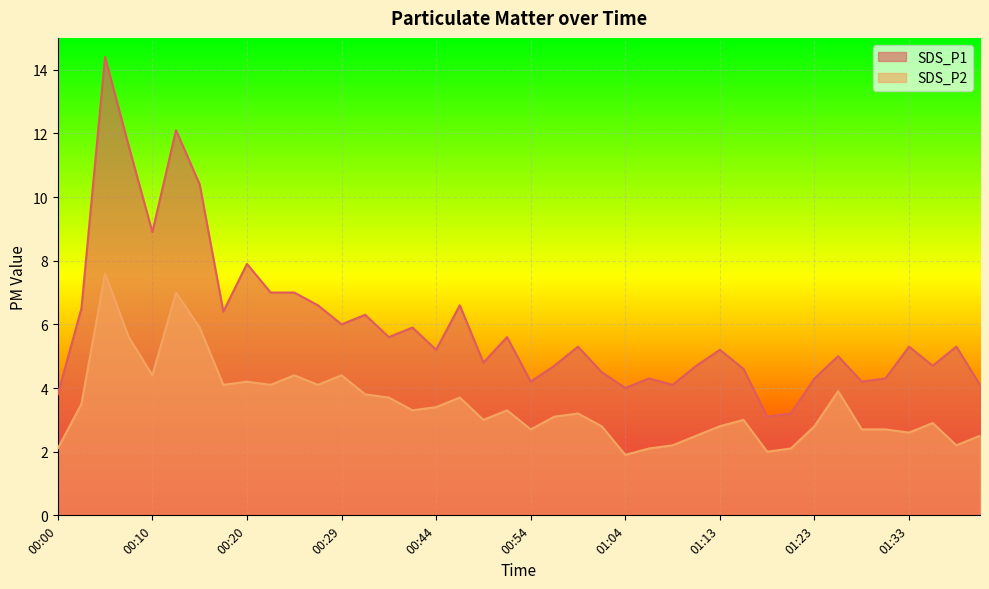

At which label does SDS_P1 reach its minimum?

01:18